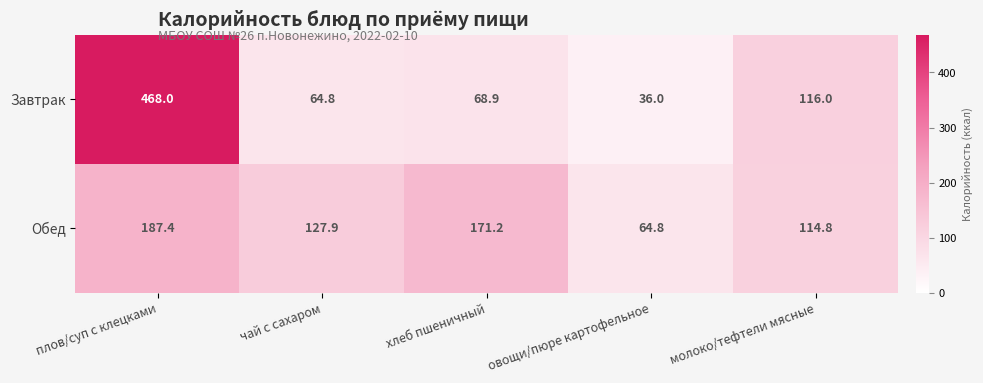

Rank the series at овощи/пюре картофельное from lowest to highest value.

Завтрак, Обед